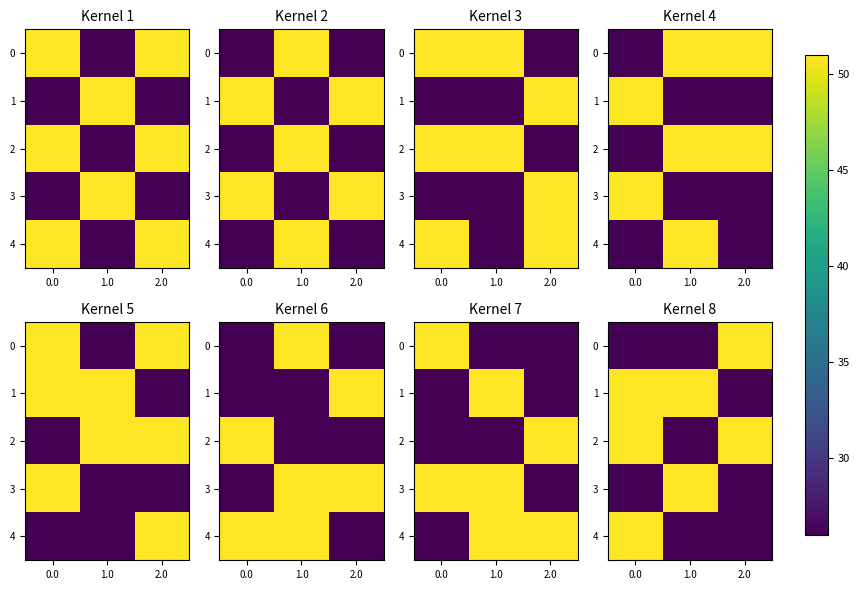

How many 1 values are between 26 and 51?

3